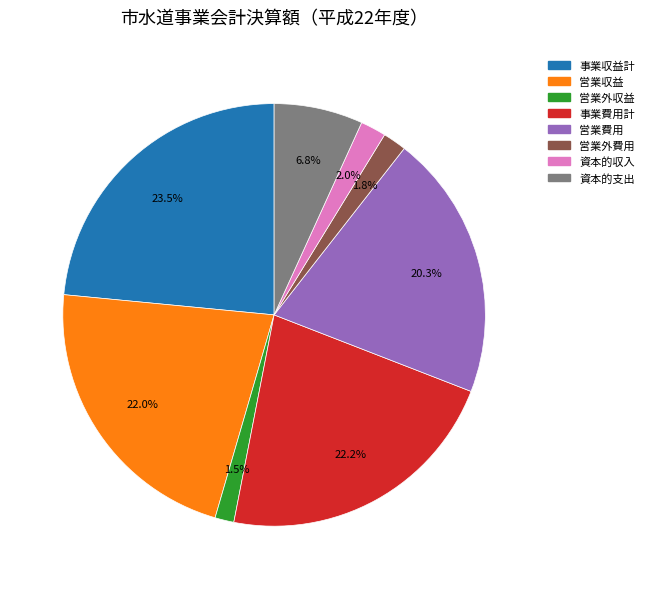

What percentage is the 事業費用計 slice, to the nearest percent?

22%